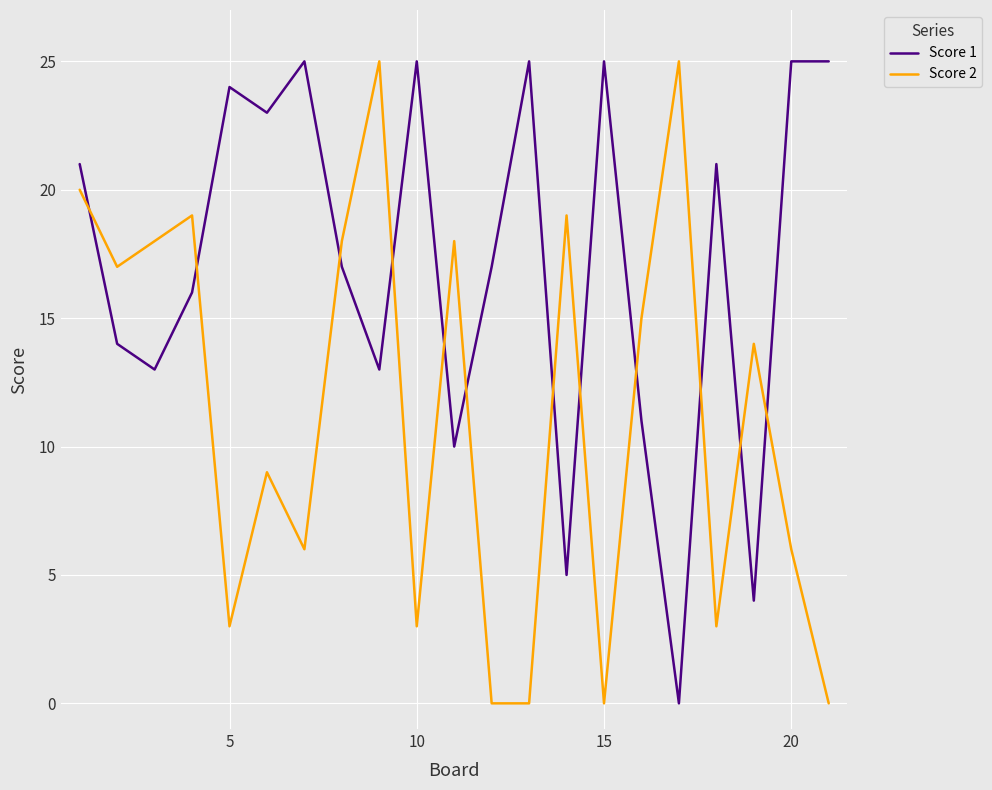

True or false: Score 2 has more than 2 points higher than both neighbors.

True